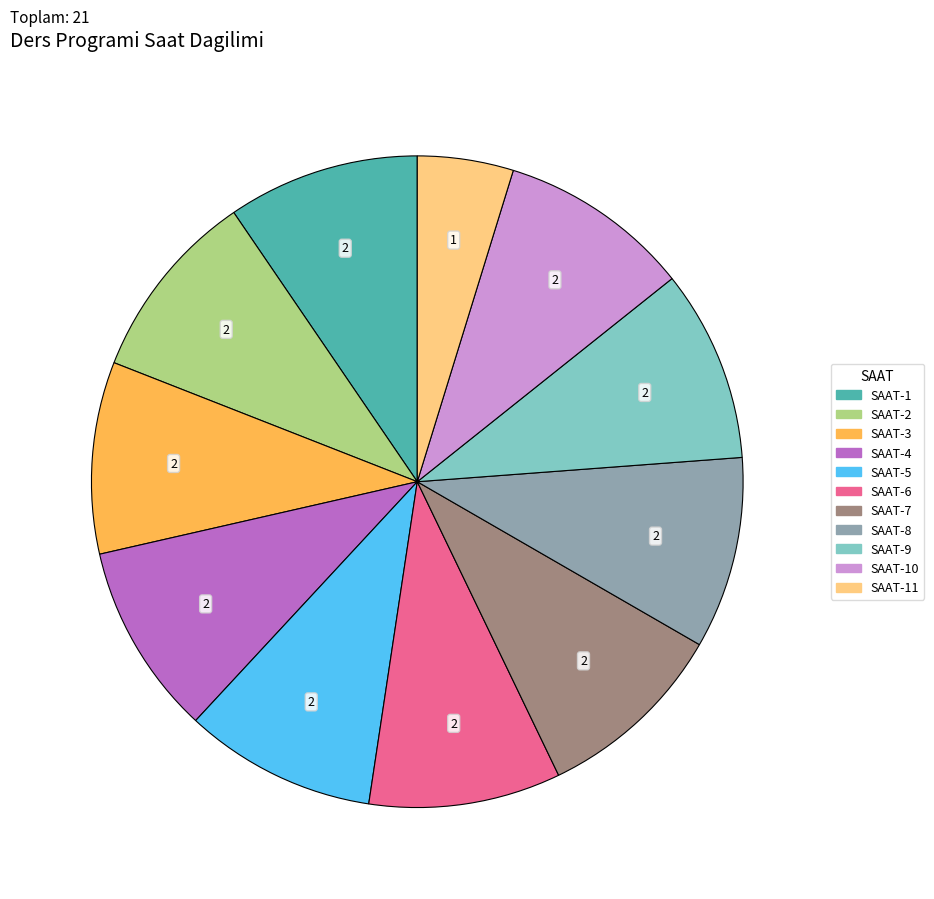

Is SAAT-4 the majority of the pie?

No